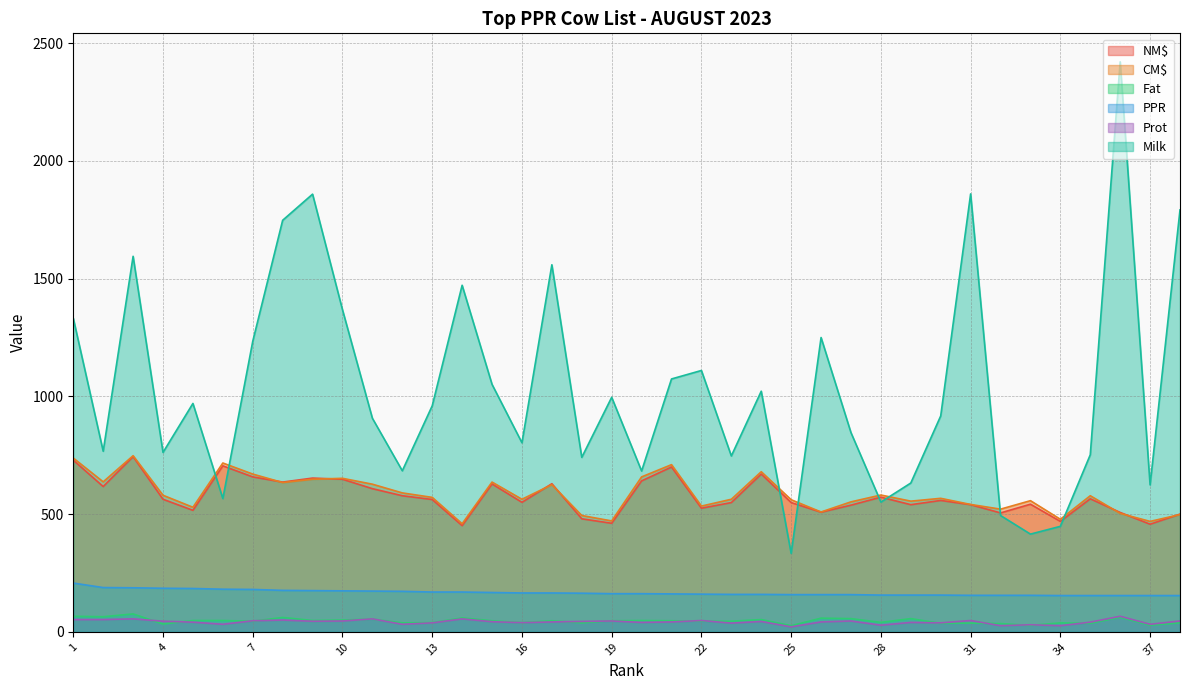

What is the minimum value shown in the chart?

21